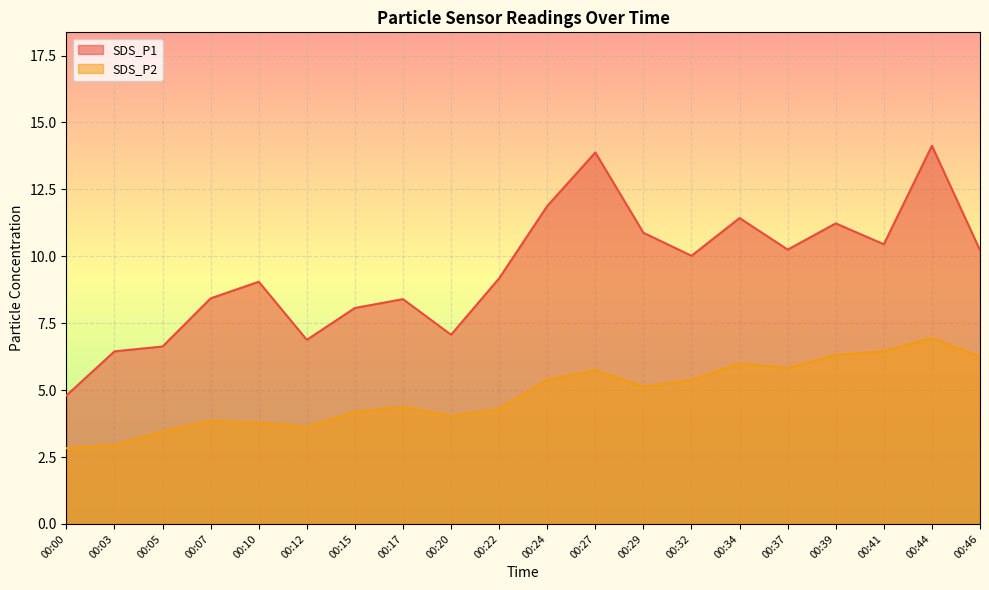

How many interior local valleys does the SDS_P1 series have?

5